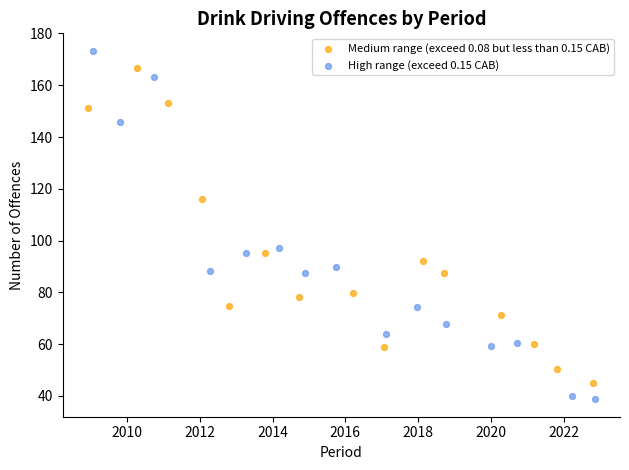

Which series contains the lowest Y value?

High range (exceed 0.15 CAB)